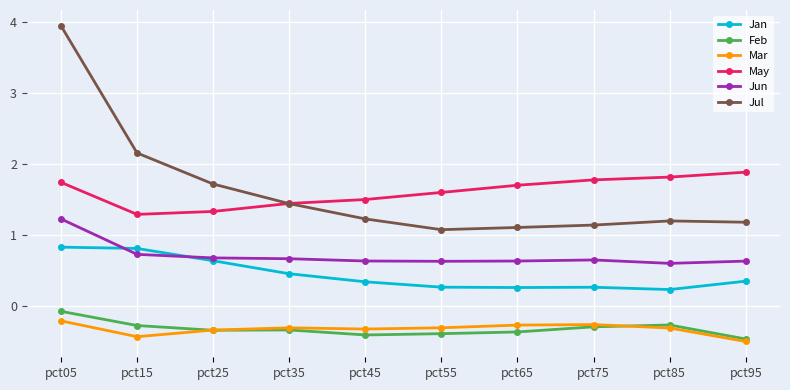

What is the value of the May point at the 7th from the left?

1.7